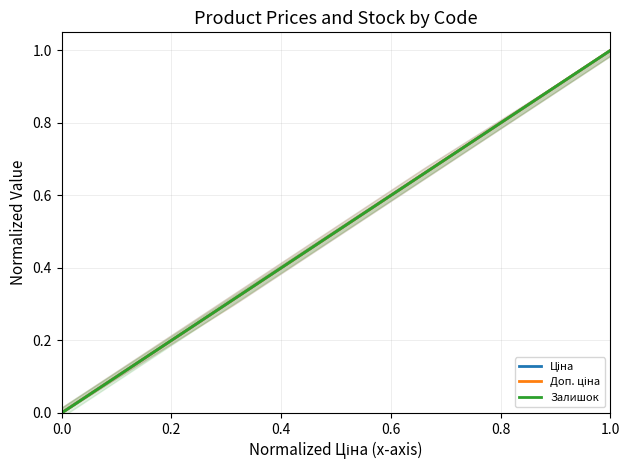

Is the value of Ціна at 16 greater than the value of Доп. ціна at 7?

Yes